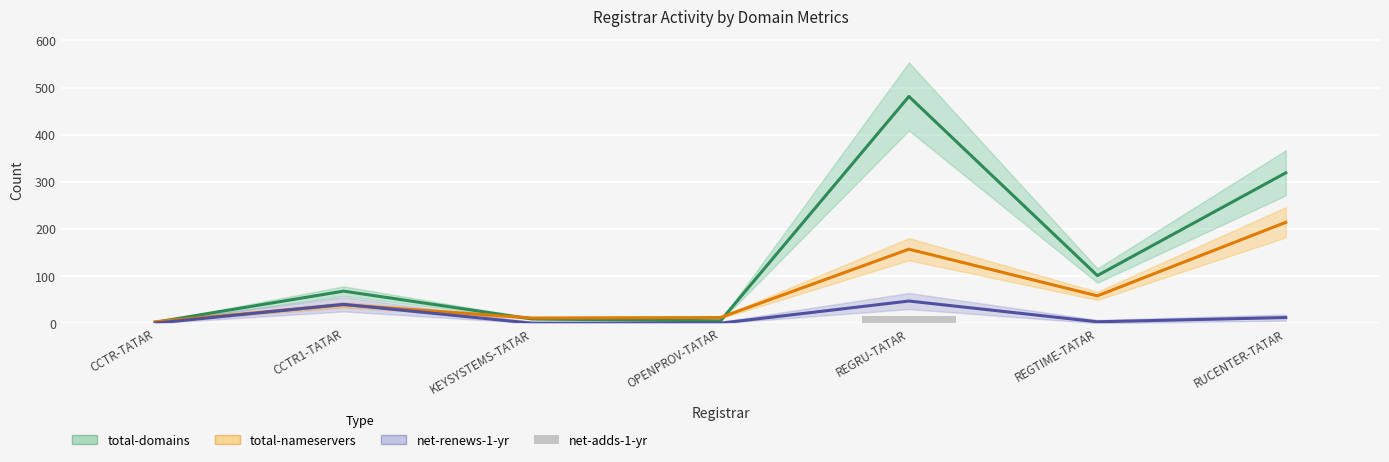

What is the label of the 6th bar from the right?

CCTR1-TATAR